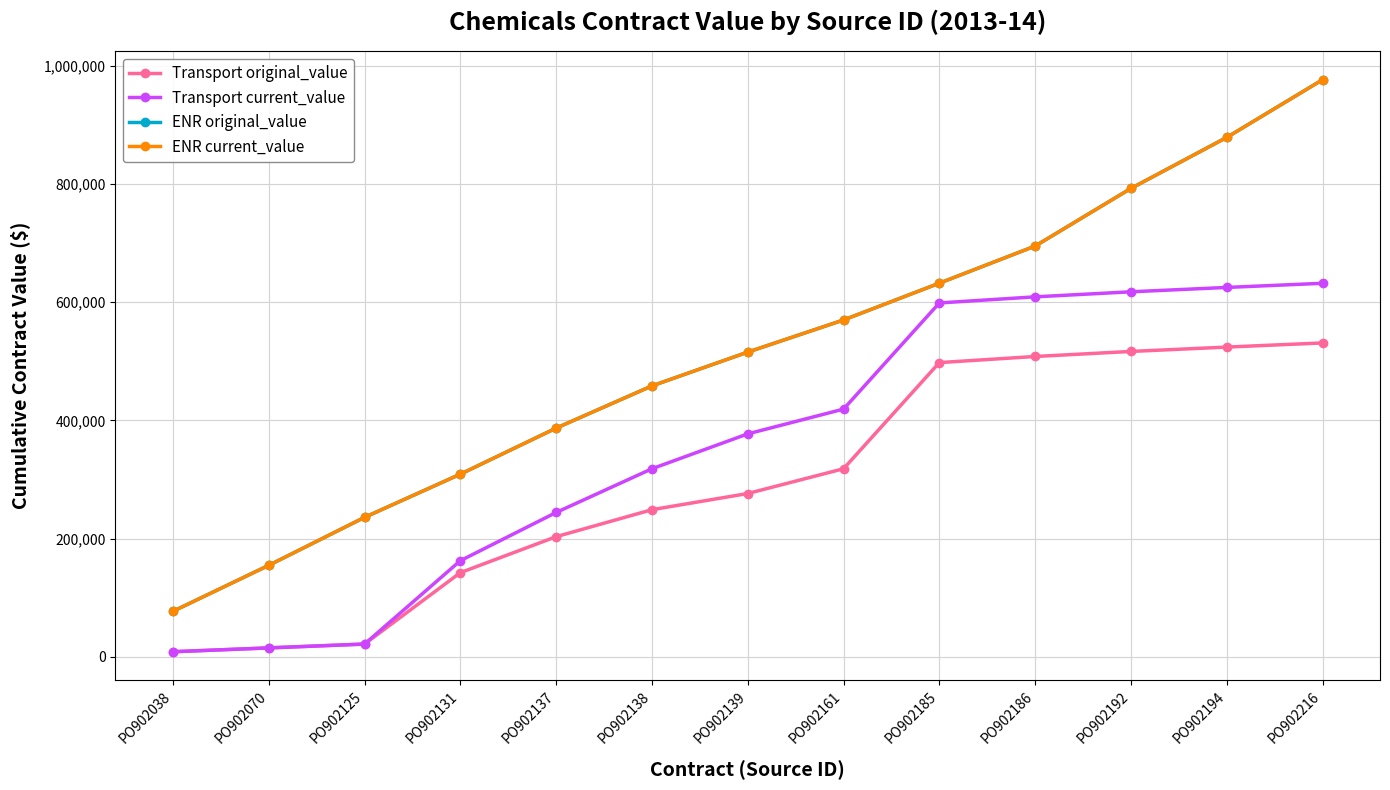

At which label is Transport current_value closest to 320444?

PO902138